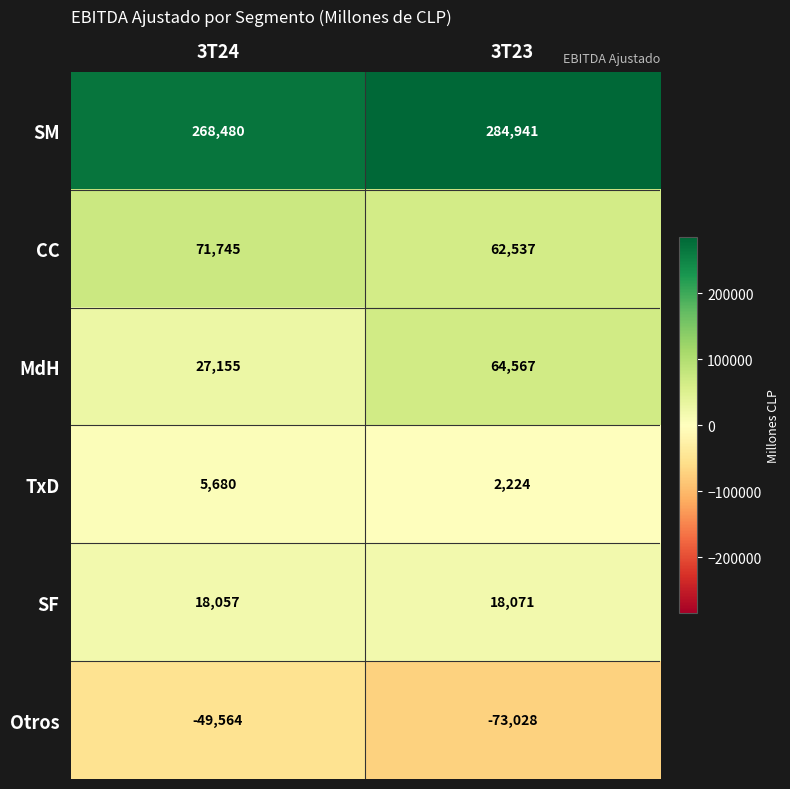

Which series has the widest spread of values?

MdH